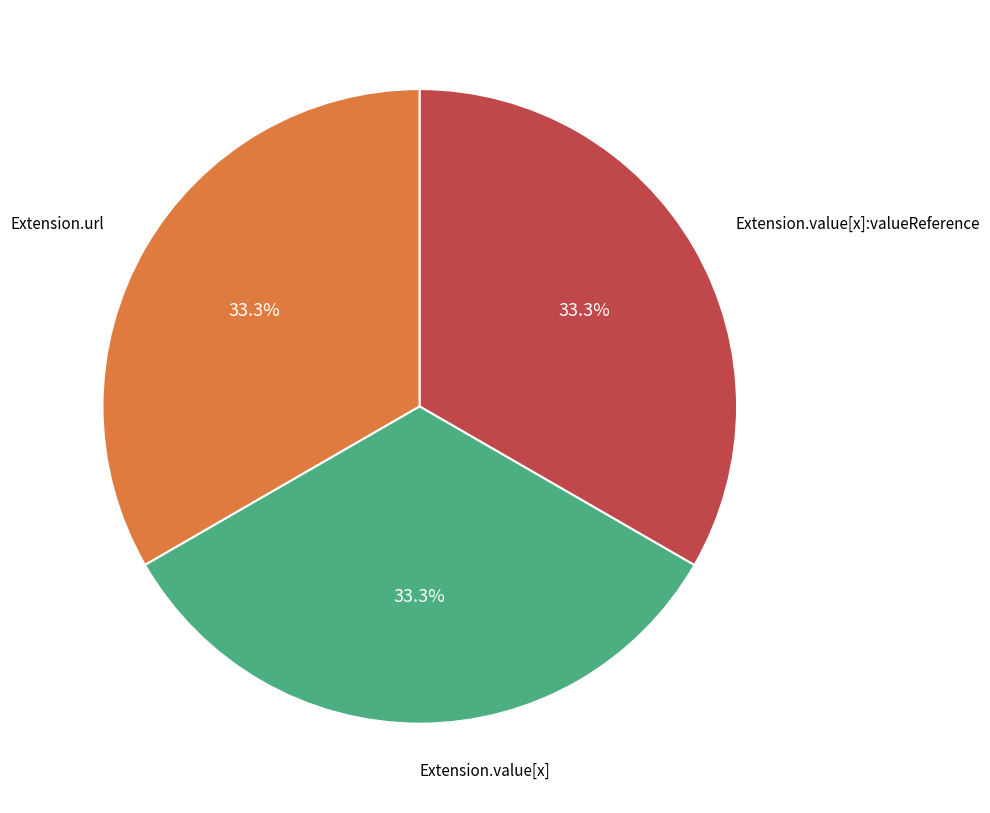

Is there a majority slice in this chart?

No